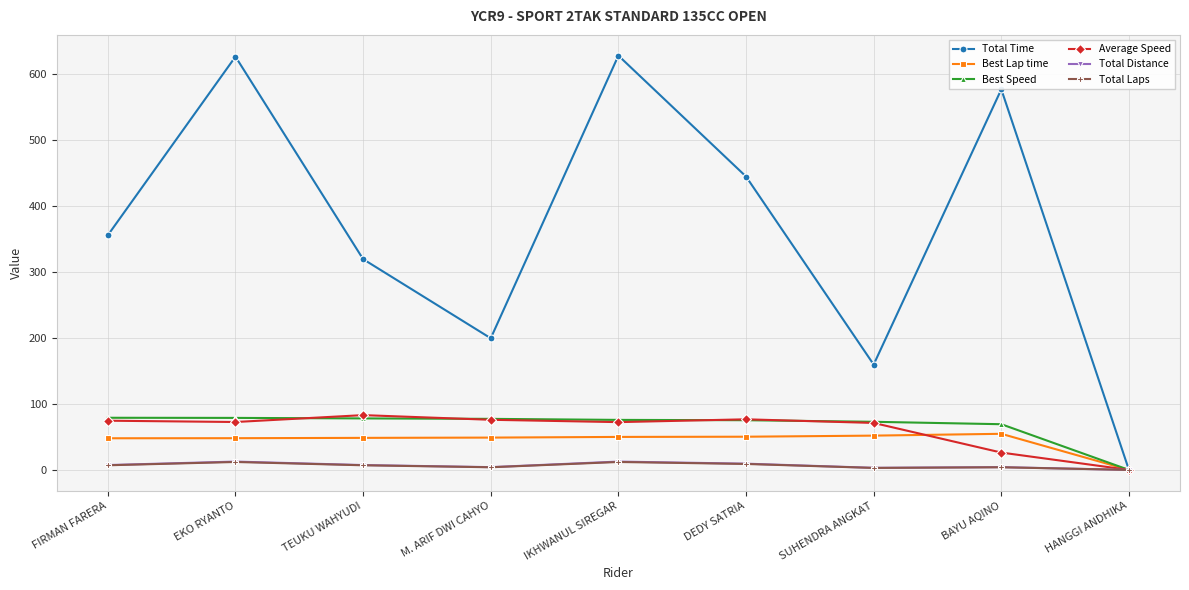

Is it true that Best Speed equals 106.9 at TEUKU WAHYUDI?

False